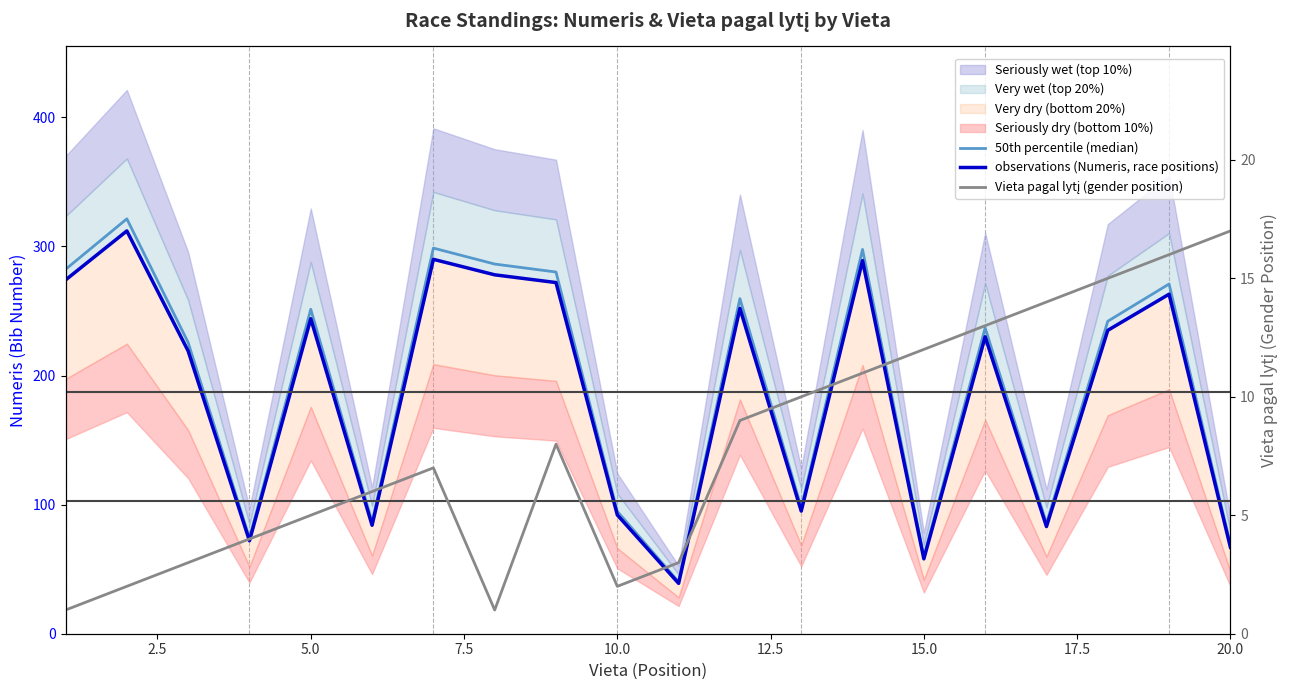

True or false: Vieta pagal lytį (gender position) has a value of 2.8 at 10.0.

False